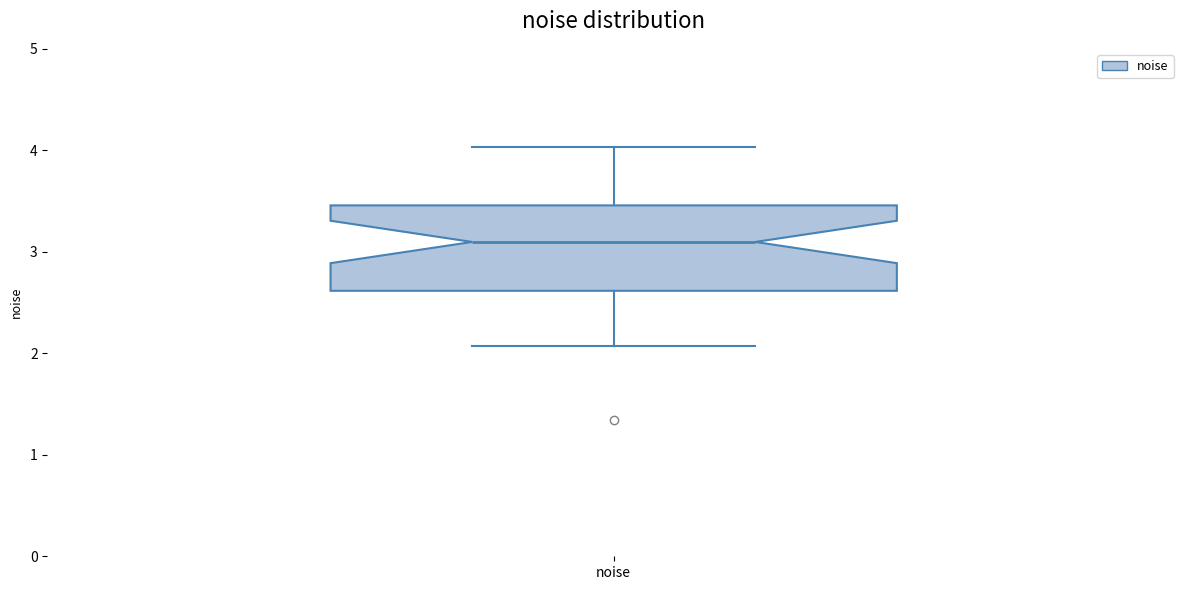

Where is the lower edge of the box for noise on the y-axis? The values are not printed on the chart, so give them approximately, as read against the axis.

2.6